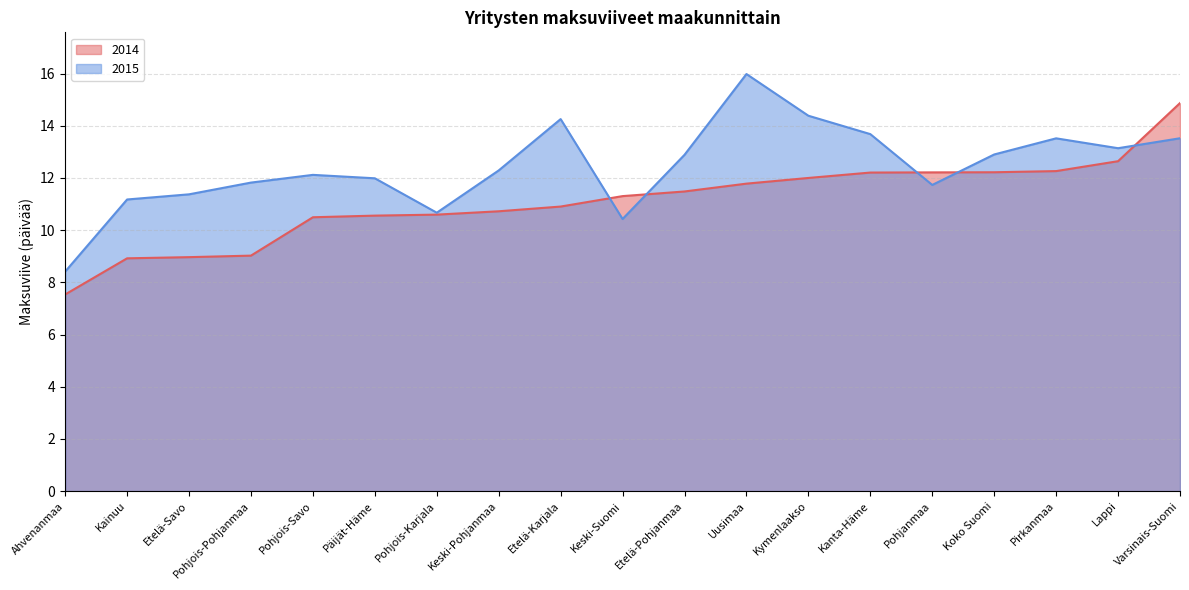

At Koko Suomi, list the series in order from smallest to largest.

2014, 2015